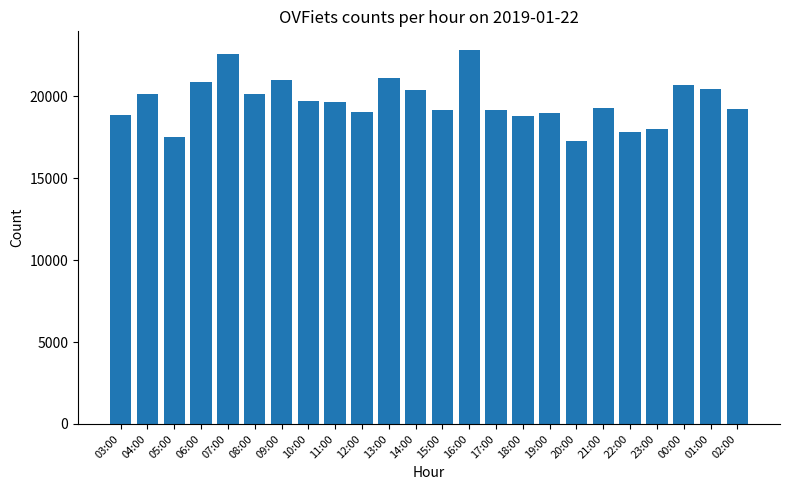

What is the difference between the maximum and minimum values?

5562